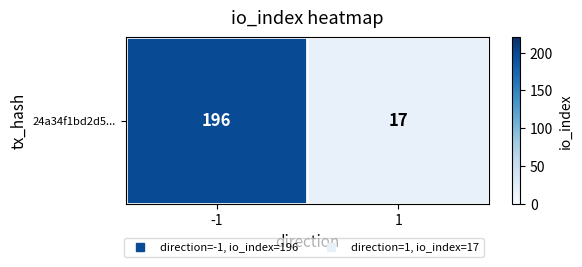

Is it true that the value at -1 is 196?

True